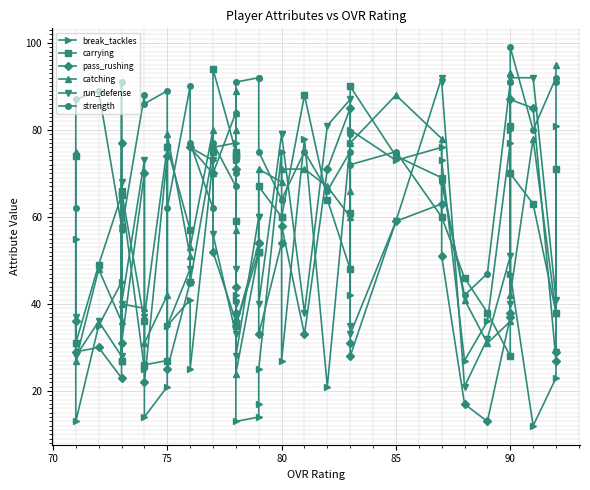

Count the number of data series in this chart.

6